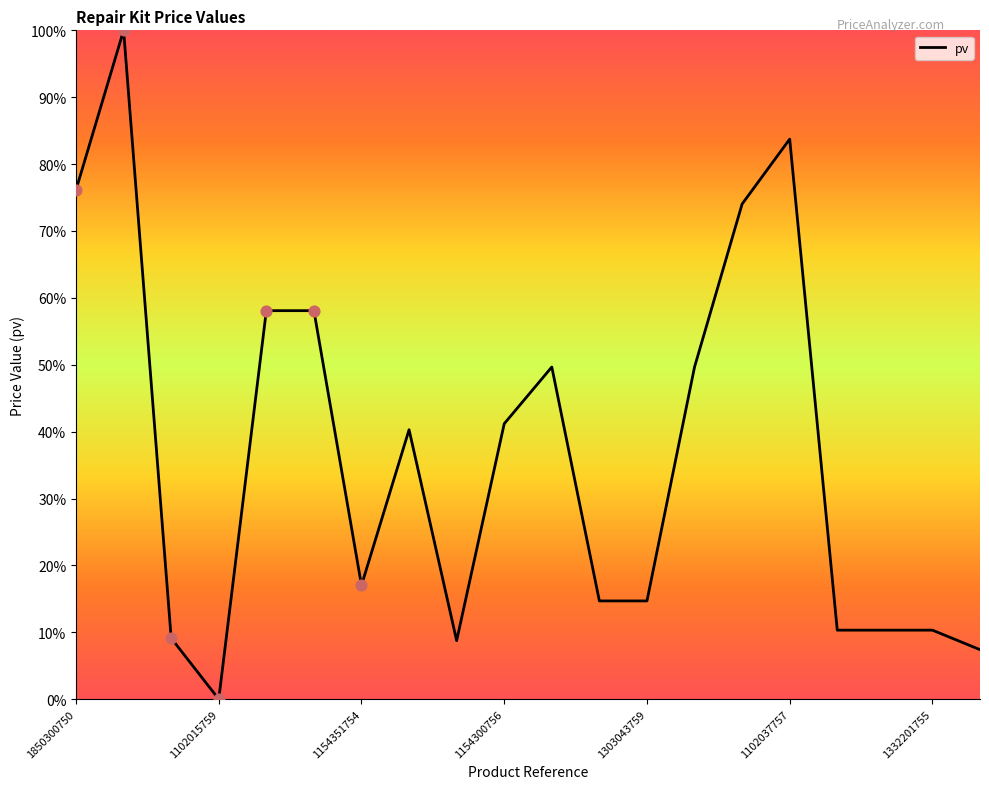

What is the greatest value displayed?

100.0